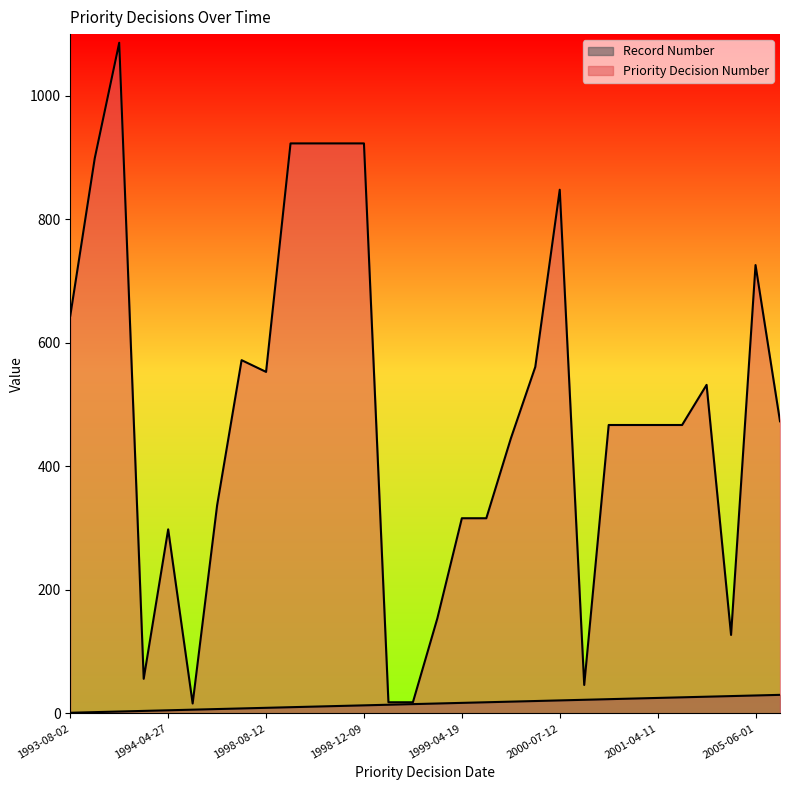

Does the chart have visible grid lines?

No